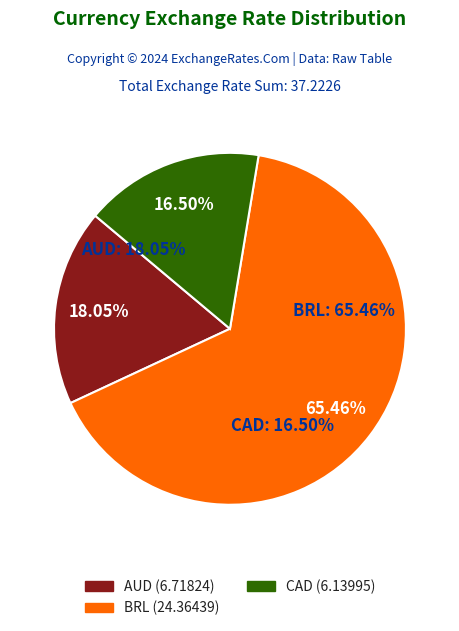

Between CAD/CHF and BRL/USD, which is larger?

BRL/USD